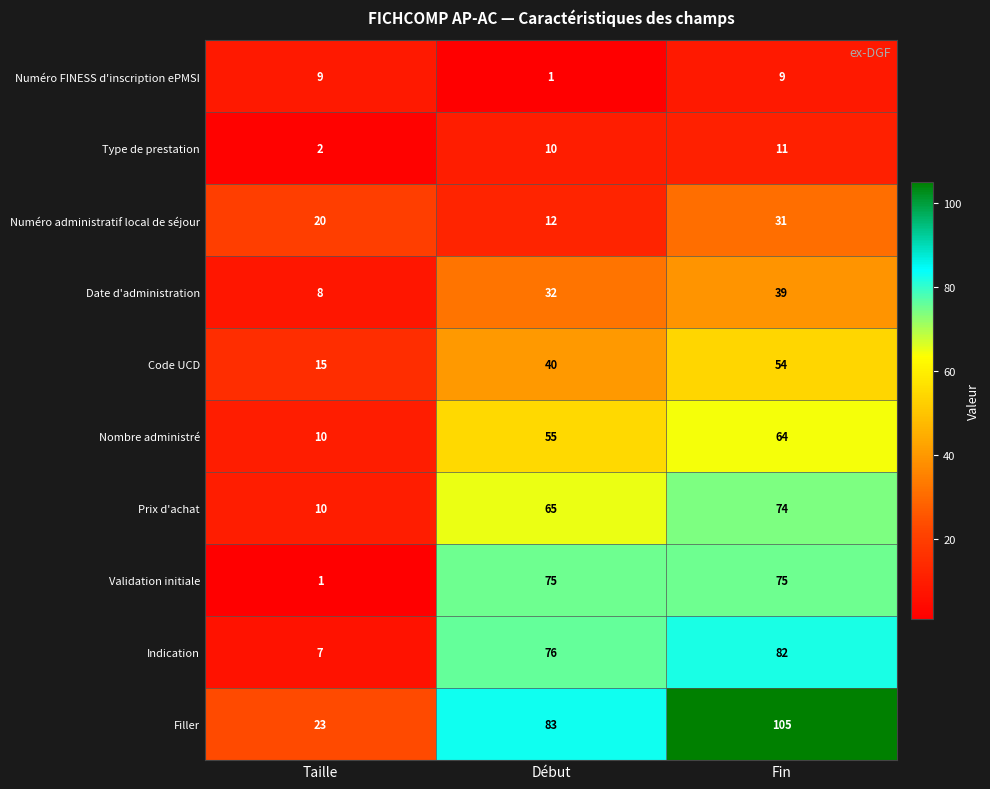

At which category does the chart reach its peak across all series?

Fin